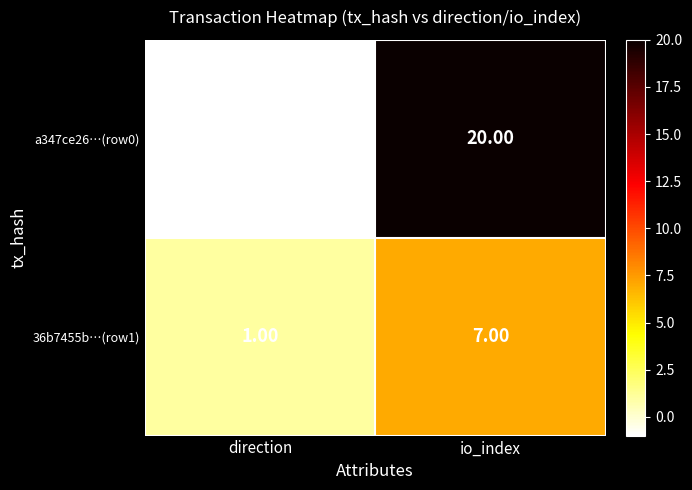

What is the sum of all 36b7455b…(row1) values?

8